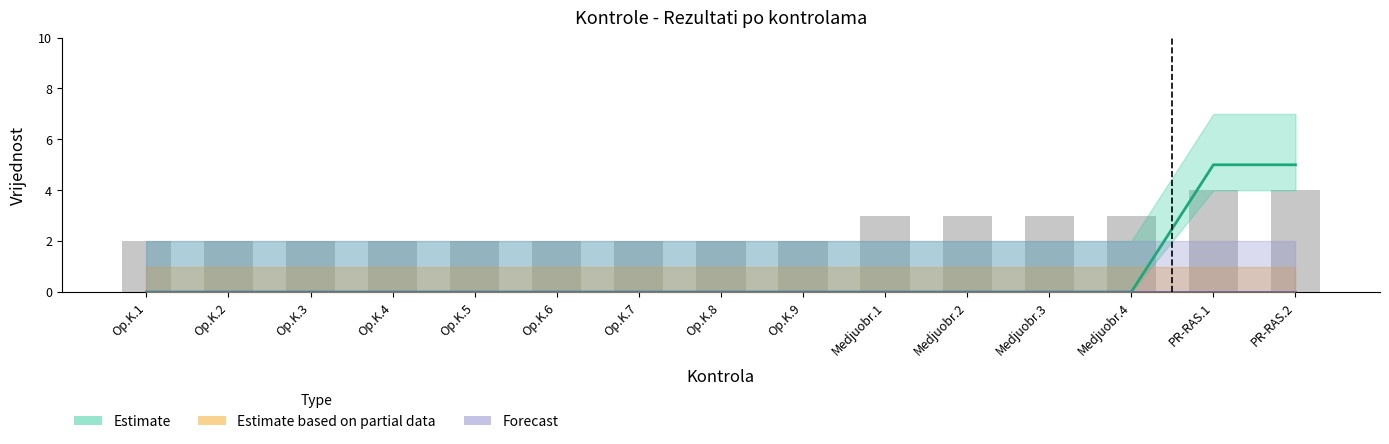

What is the change in value from Op.K.1 to Medjuobr.3?

+1